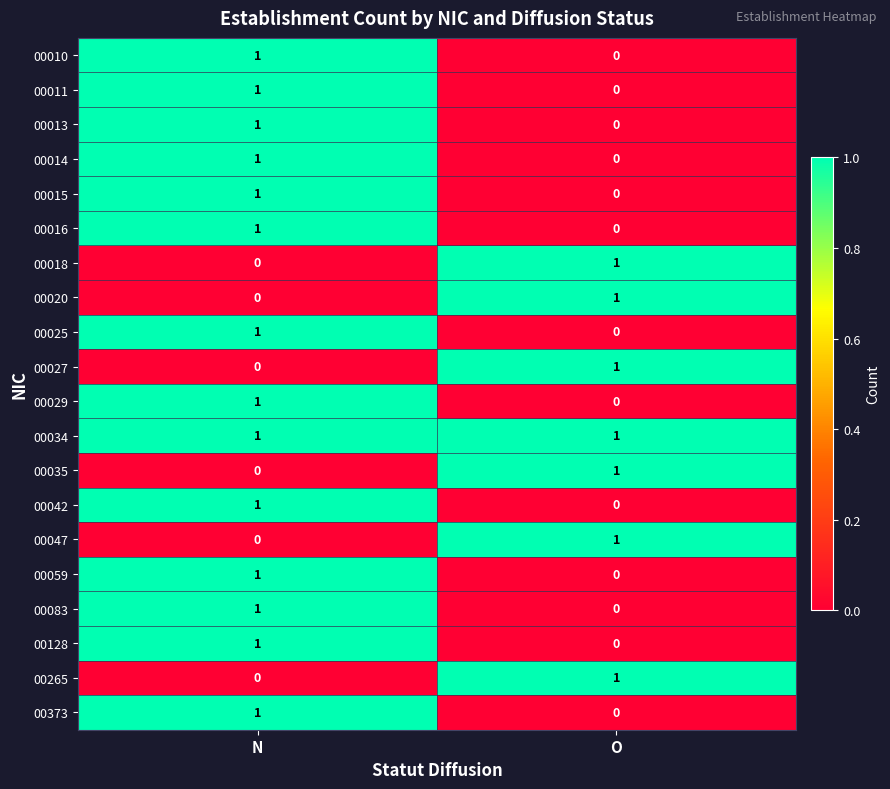

The 00016 series shows 0 at O. True or false?

True